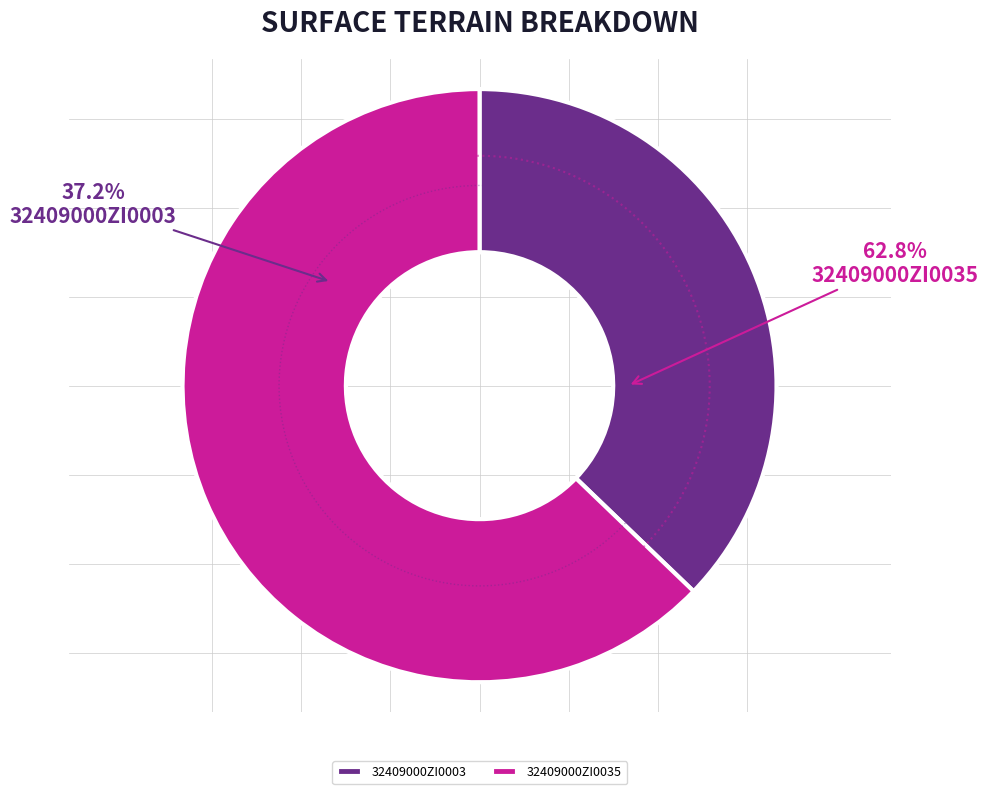

Do 32409000ZI0035 and 32409000ZI0003 together represent more than half of the pie?

Yes